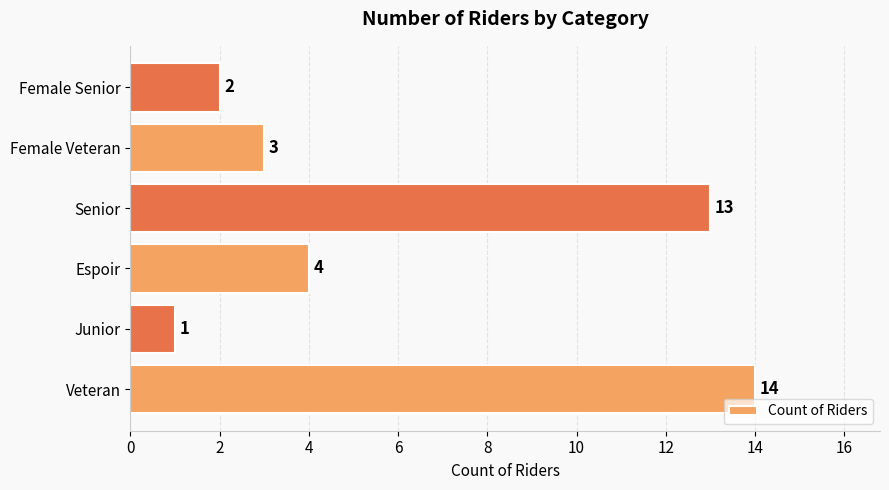

Rank the categories by value from lowest to highest.

Junior, Female Senior, Female Veteran, Espoir, Senior, Veteran